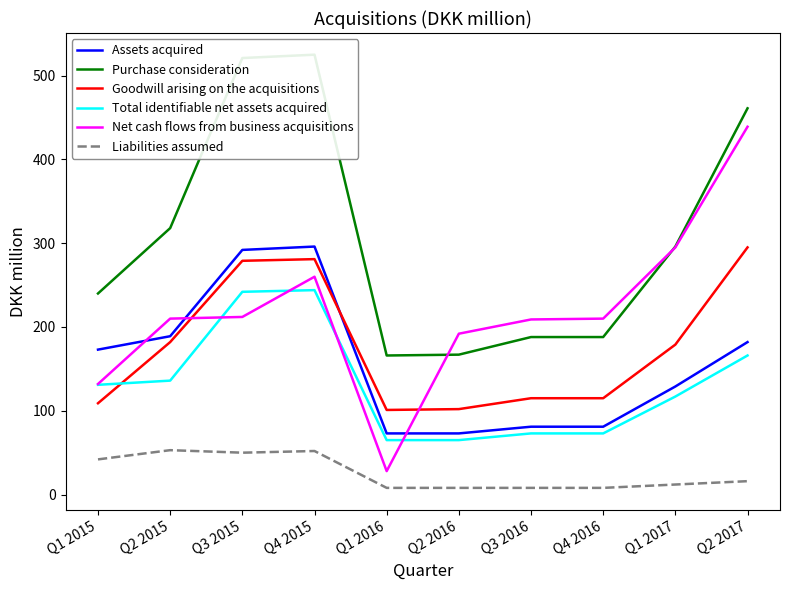

At which label does Assets acquired reach its peak?

Q4 2015